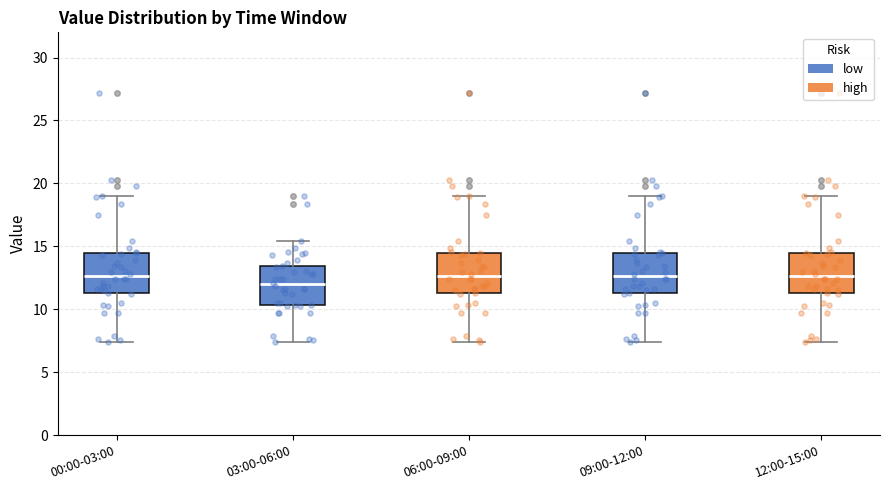

Where is the upper edge of the box for 12:00-15:00 on the y-axis? The values are not printed on the chart, so give them approximately, as read against the axis.

14.5